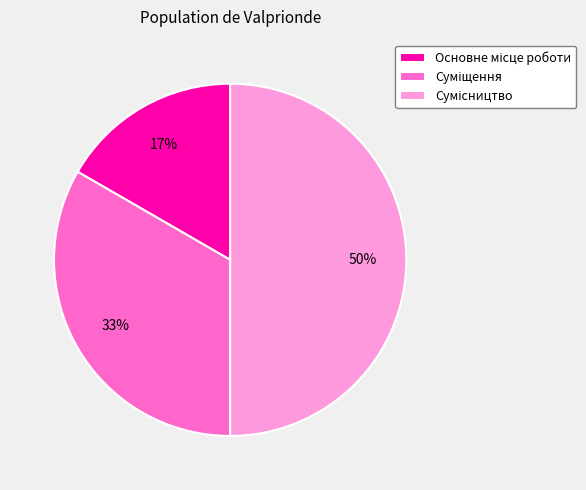

To the nearest percent, what is the difference between the largest and smallest slice percentages?

33%